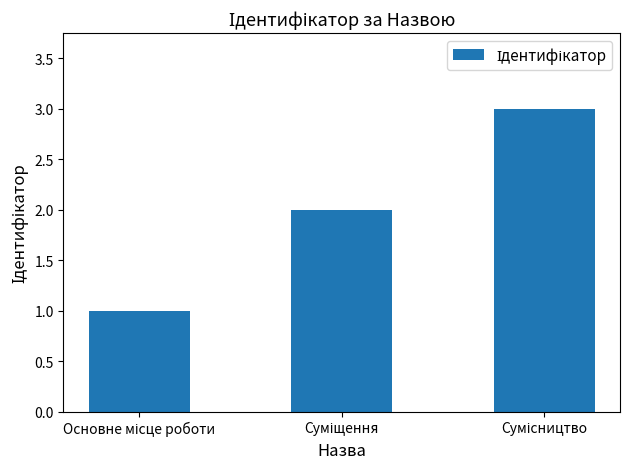

What is the maximum value shown in the chart?

3